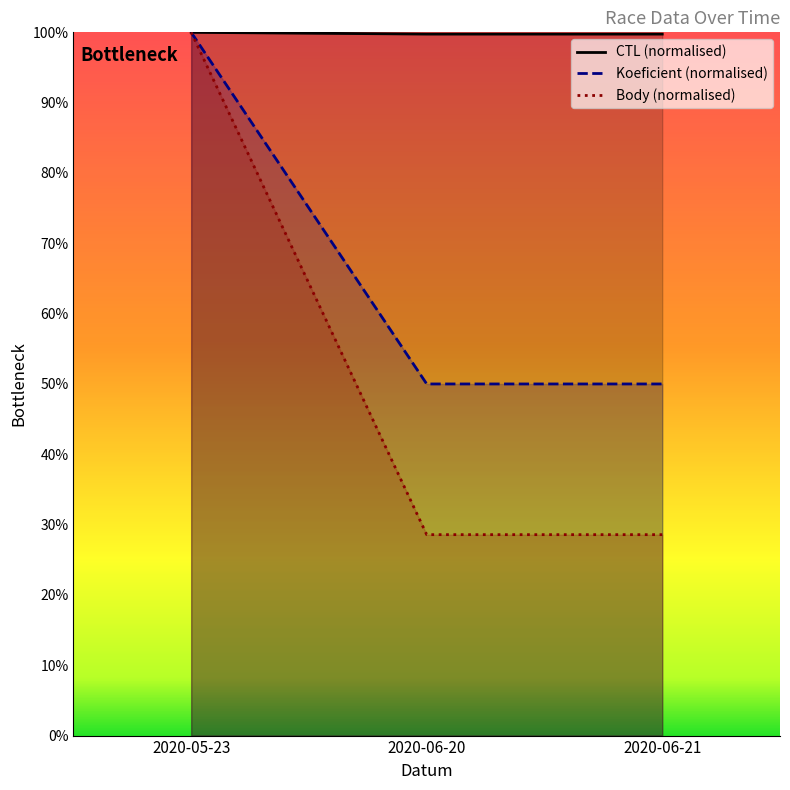

Which series has the largest total across all categories?

CTL (normalised)